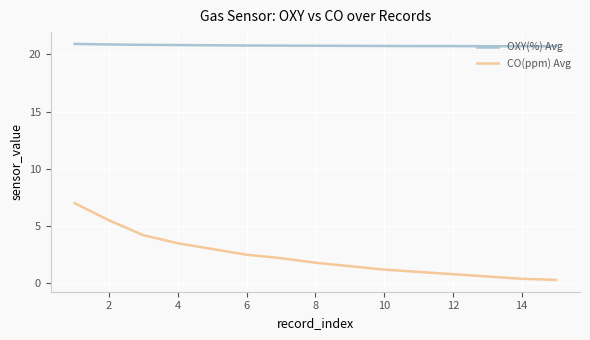

Which series has the largest total across all categories?

OXY(%) Avg